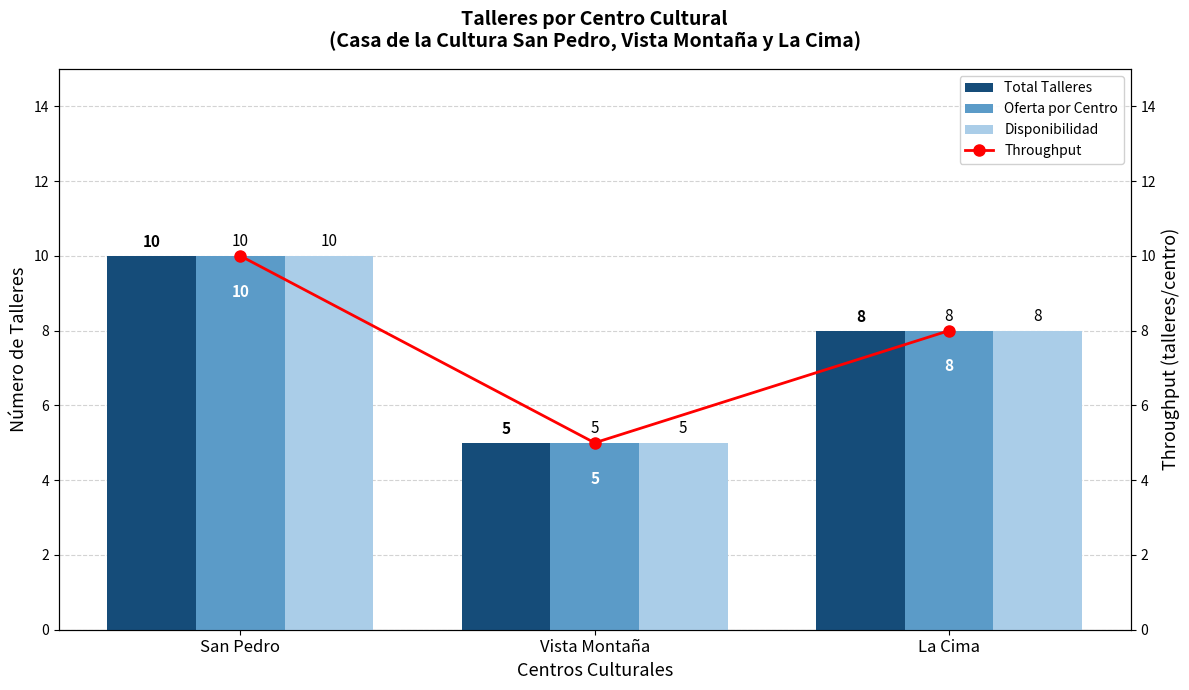

Where does the Total Talleres series first go above 8?

San Pedro